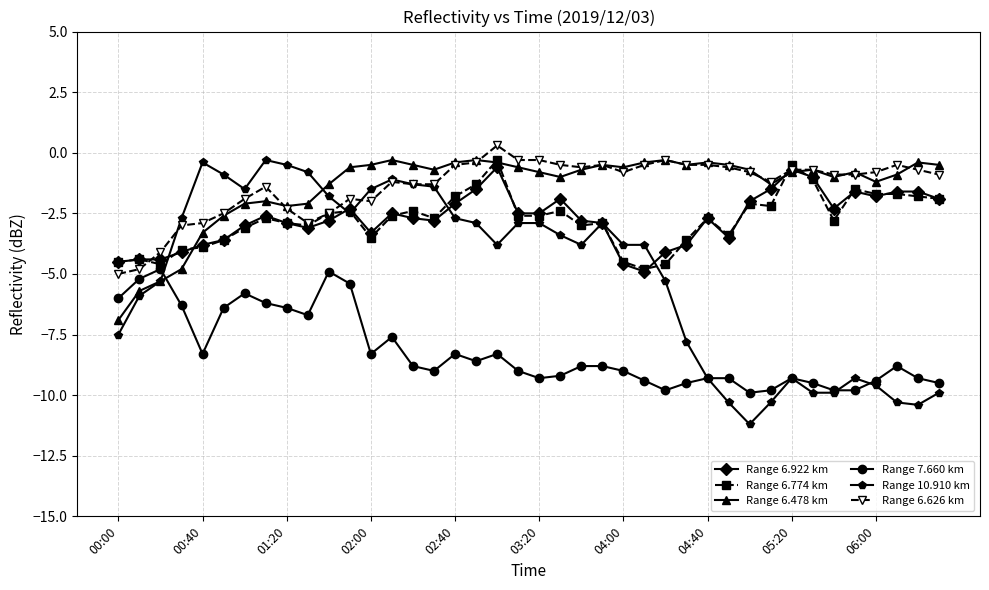

What are all the series names shown in the legend?

Range 6.922 km, Range 6.774 km, Range 6.478 km, Range 7.660 km, Range 10.910 km, Range 6.626 km